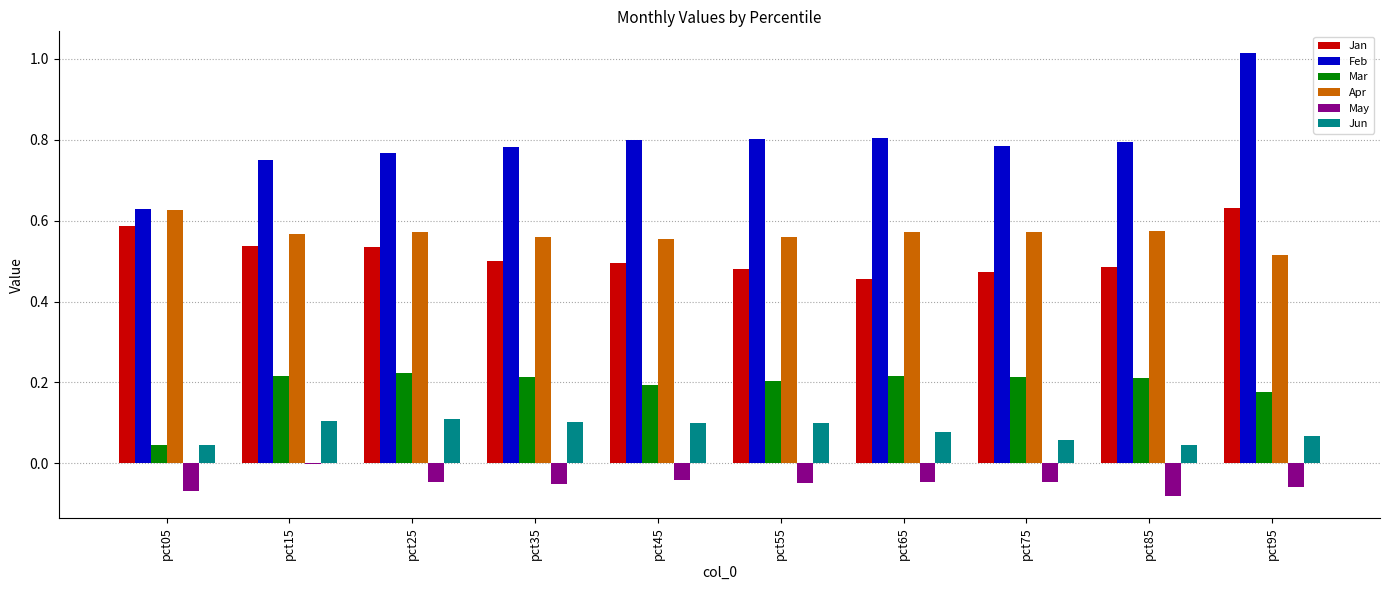

Which series has the largest total across all categories?

Feb